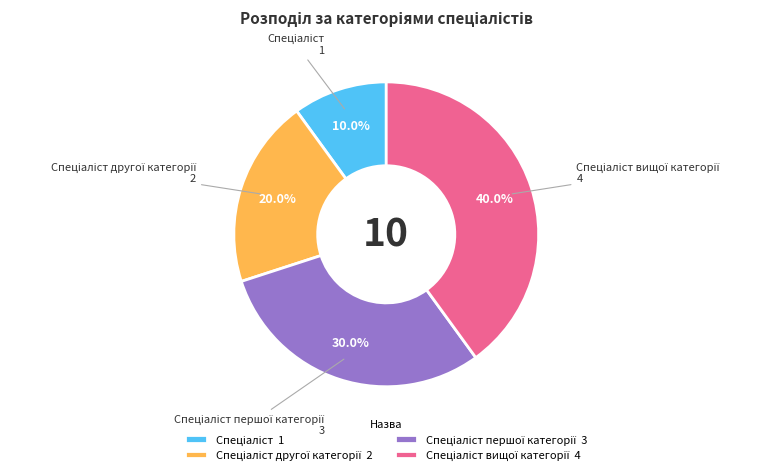

How many slices are in this pie chart?

4